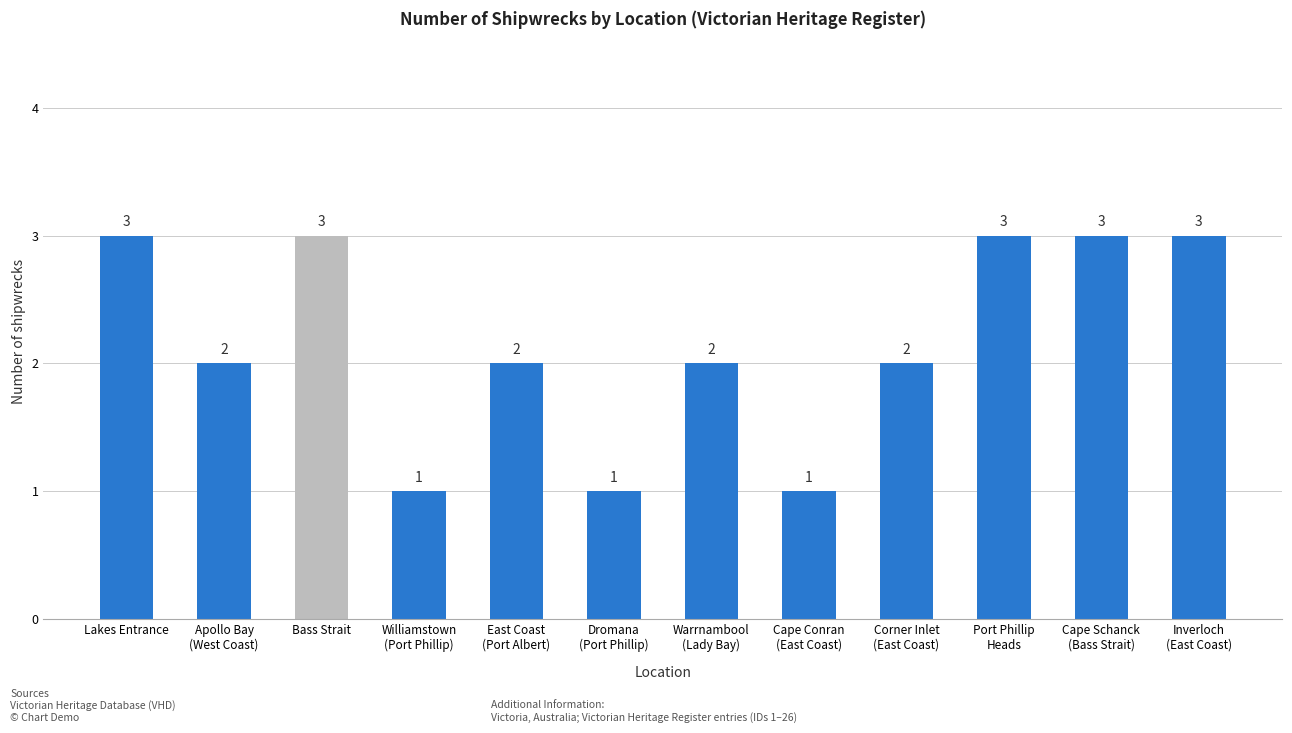

What is the sum of all values?

26